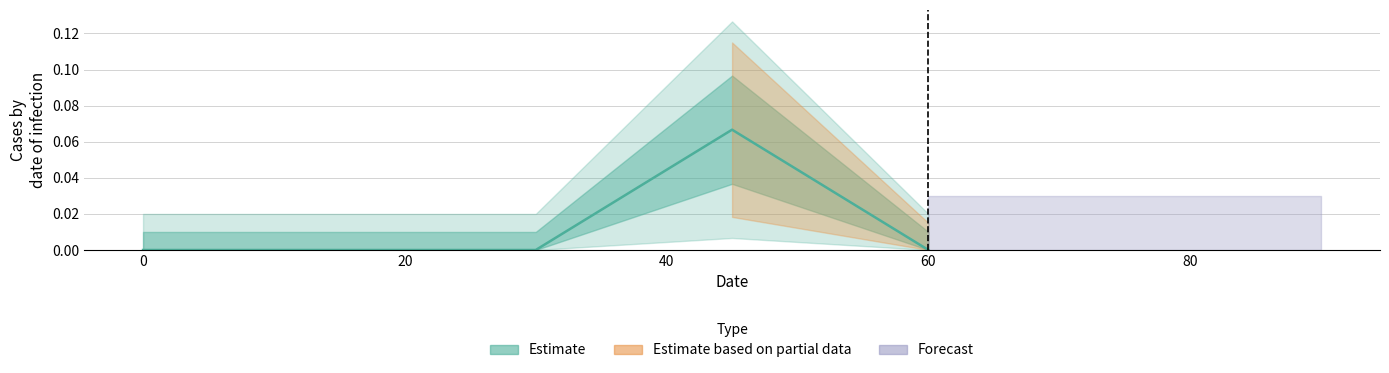

Does the chart display data point markers on the line(s)?

No